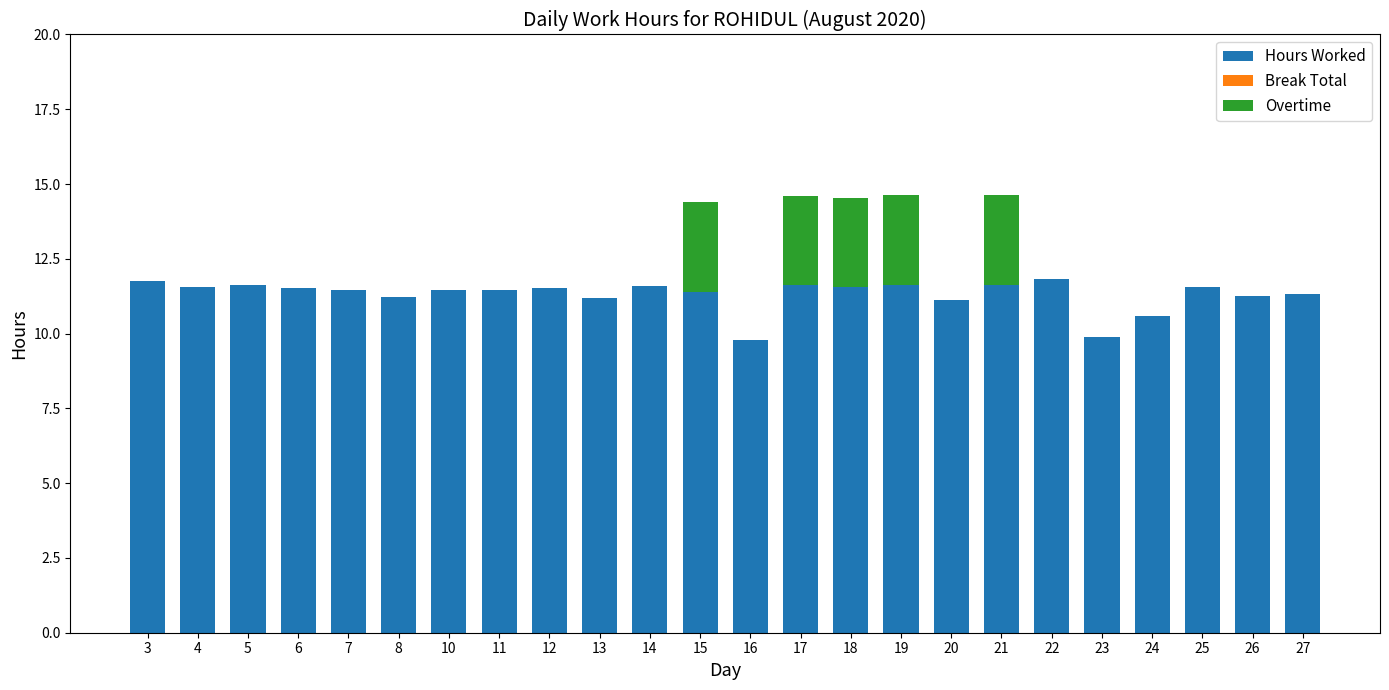

True or false: Hours Worked has a value of 2.4 at 19.

False